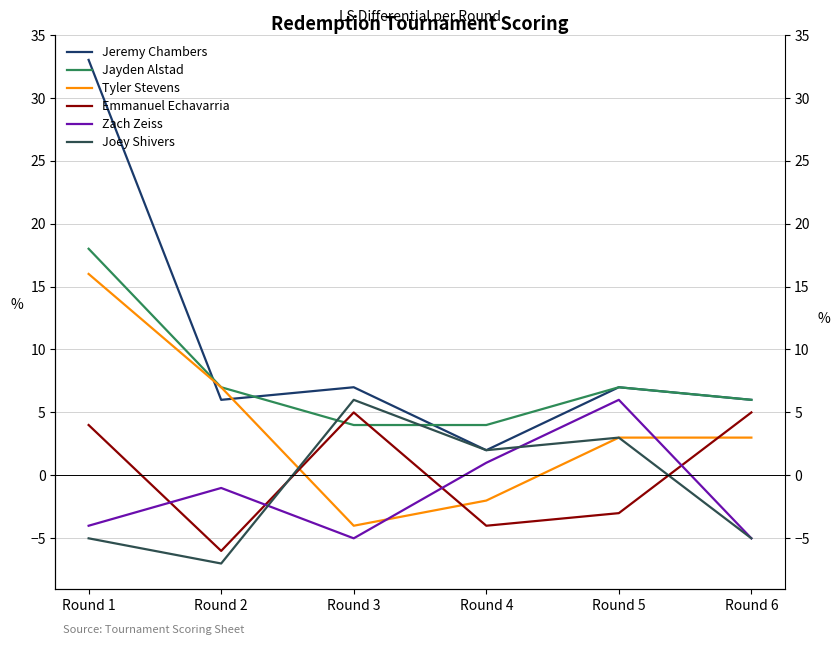

Which series has the largest range (max minus min)?

Jeremy Chambers